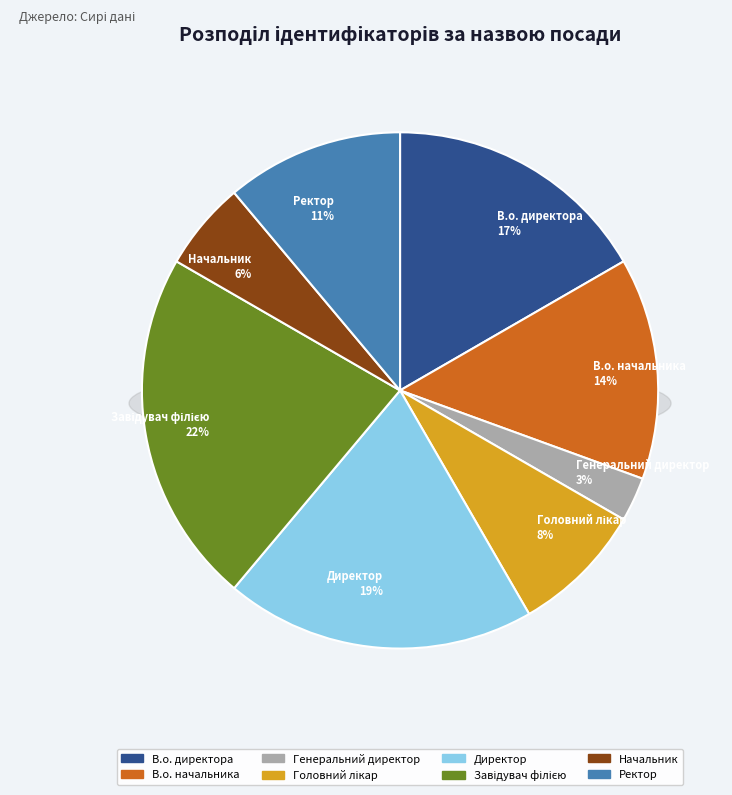

What is the largest slice in the pie chart?

Завідувач філією